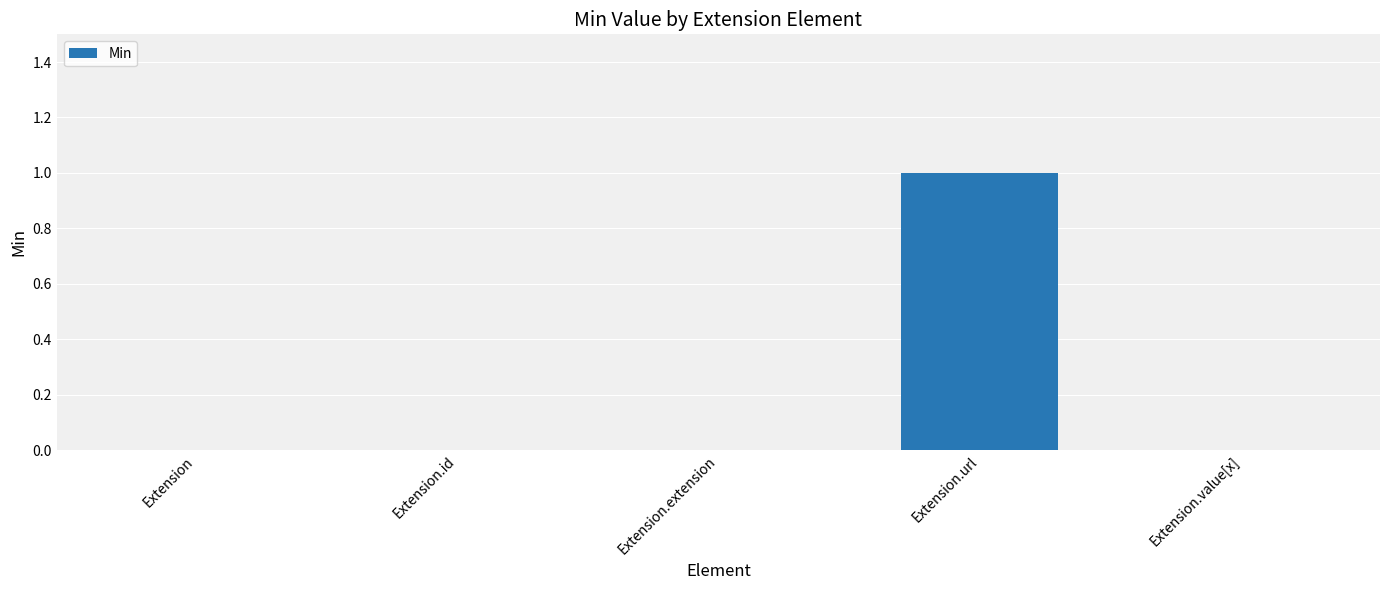

How many categories are shown in the chart?

5